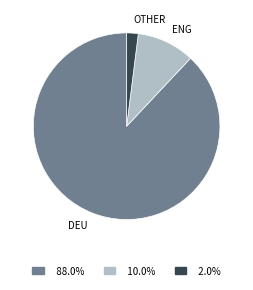

Is there a majority slice in this chart?

Yes